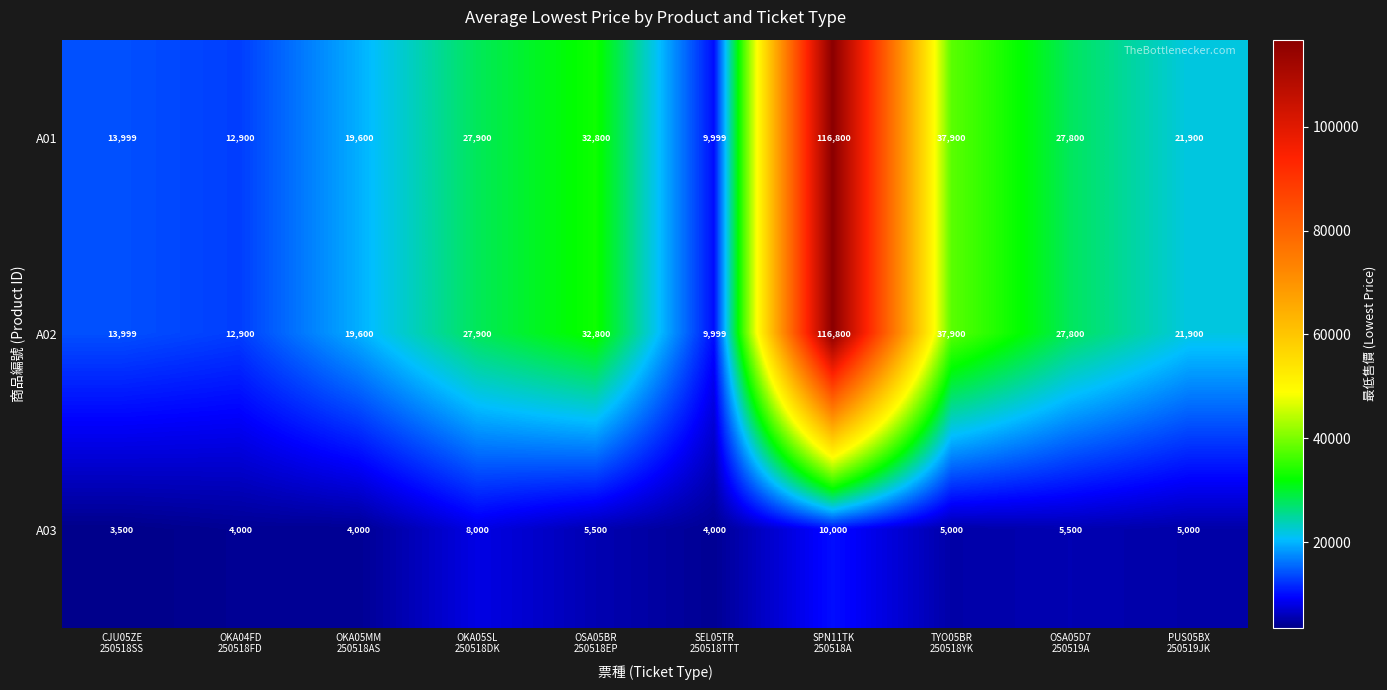

What is the highest value of the A03 series?

10000